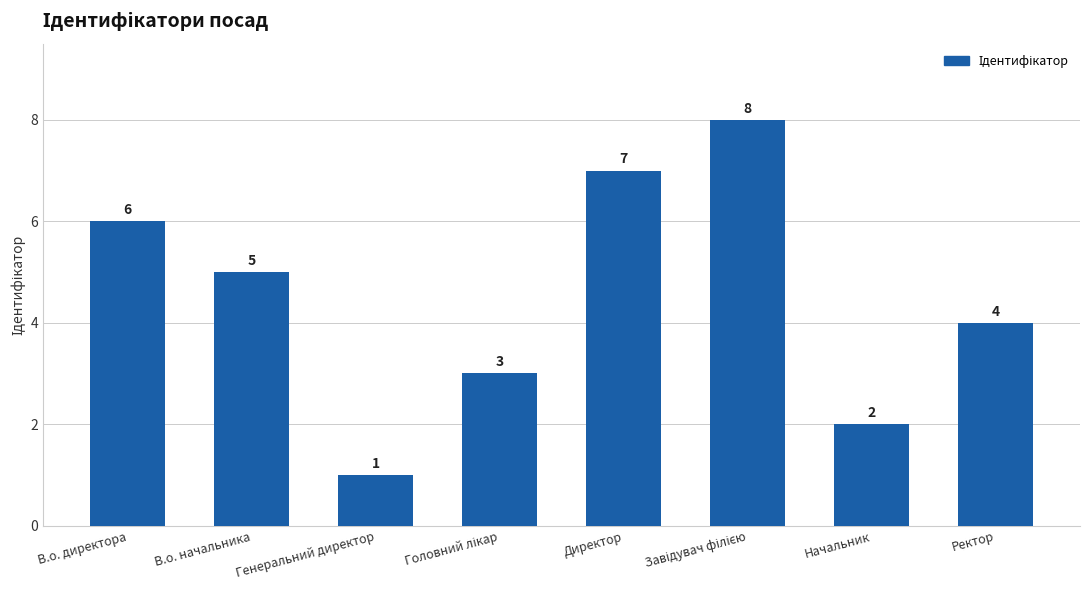

What is the sum of all values?

36